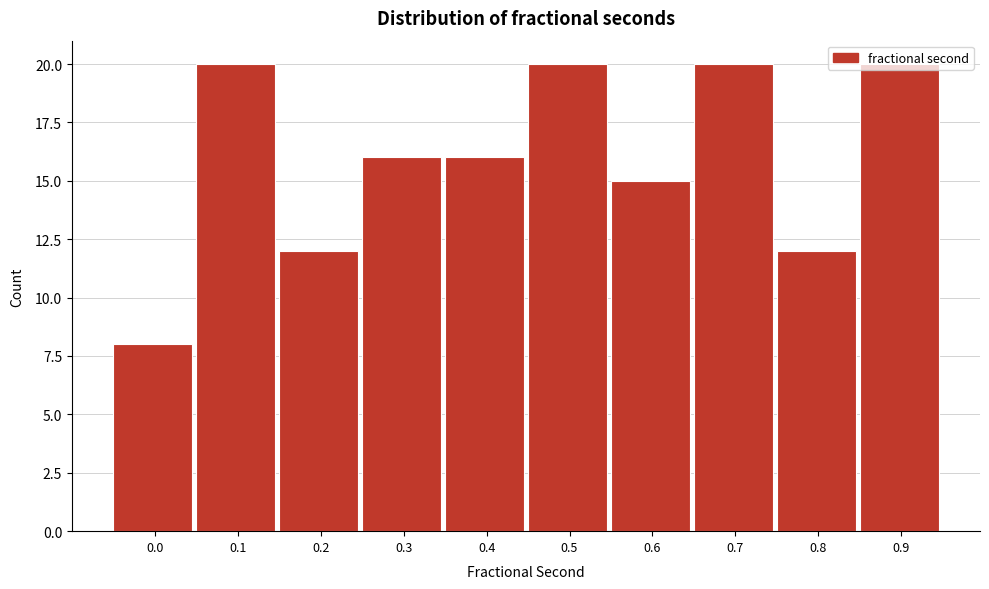

The value at 0.4 is 16. True or false?

True